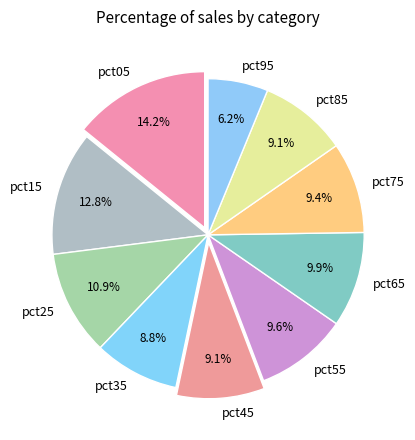

Is it true that pct35 is 14% of the pie?

False